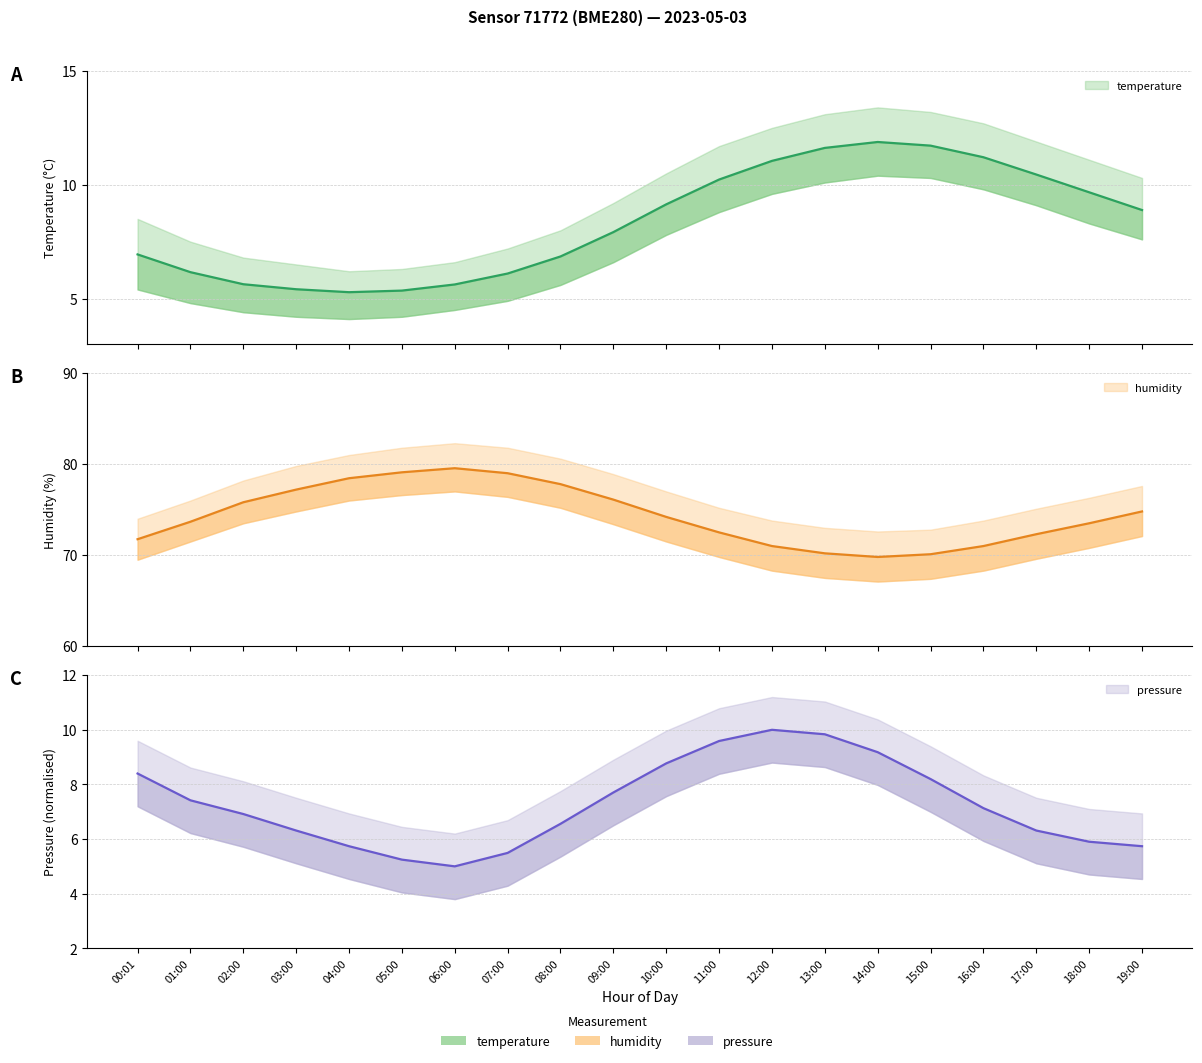

What are all the series names shown in the legend?

temperature, humidity, pressure